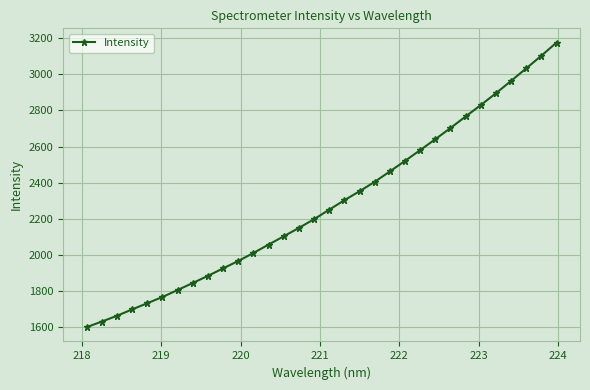

How many lines are shown in the chart?

1